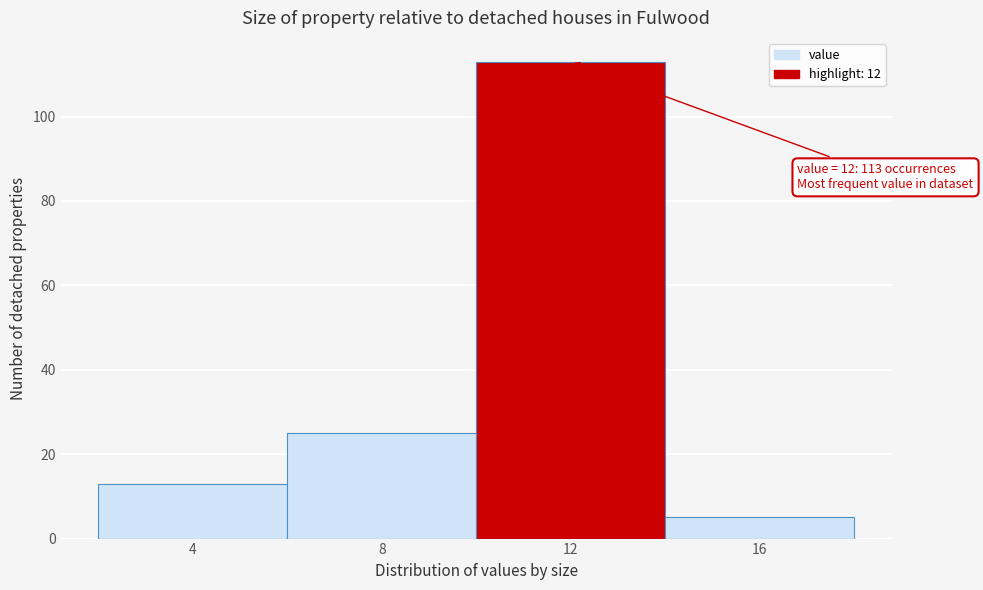

Reading left to right, list all the values displayed in this chart.

13	25	113	5